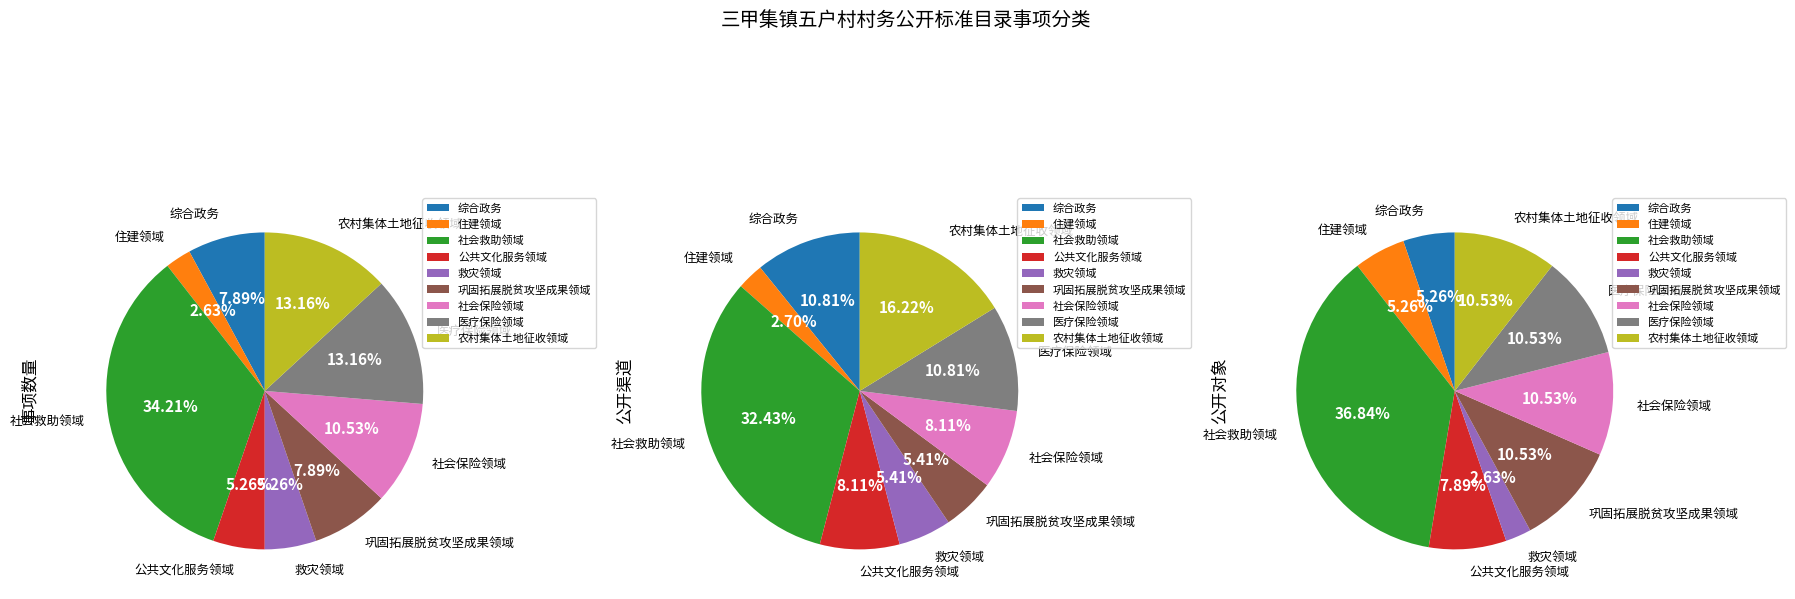

What percentage is the 公共文化服务领域 slice, to the nearest percent?

5%